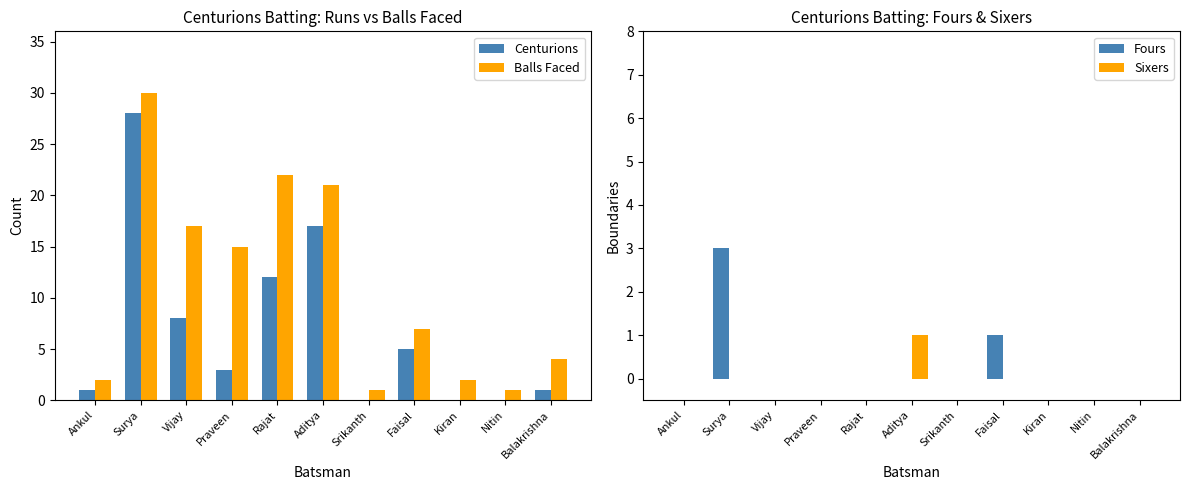

What is the spread (max minus min) of values at Nitin?

1